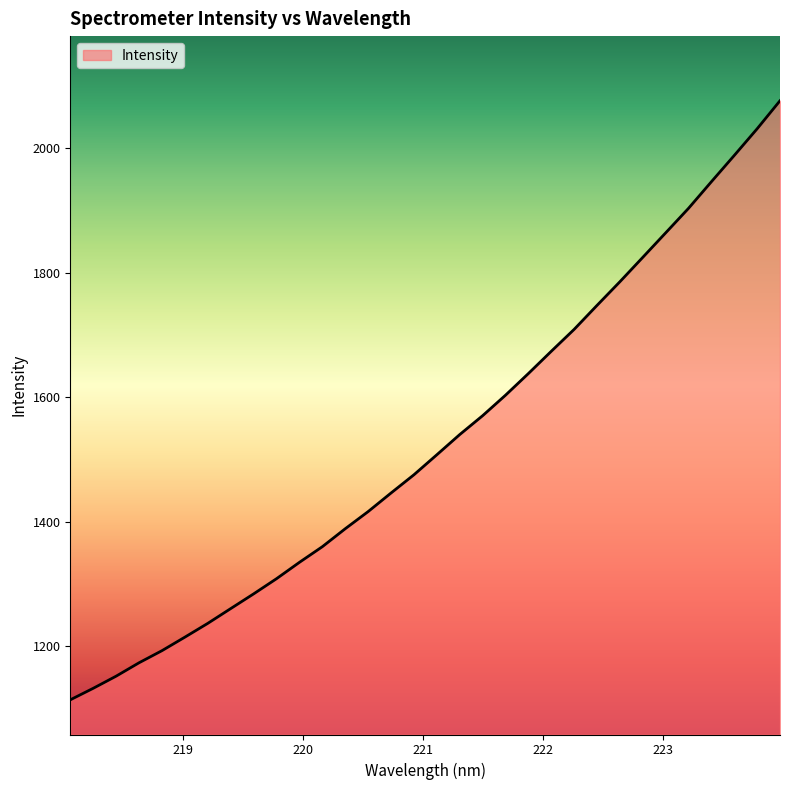

What is the minimum value shown in the chart?

1113.9